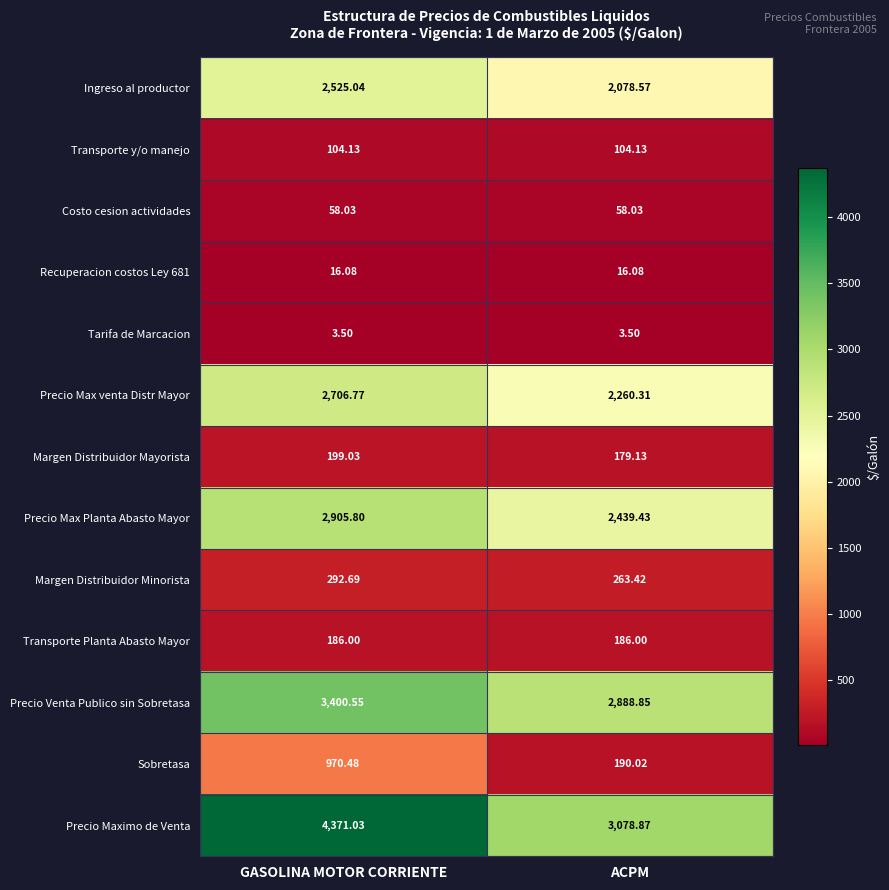

What is the total value across all series at GASOLINA MOTOR CORRIENTE?

17739.1